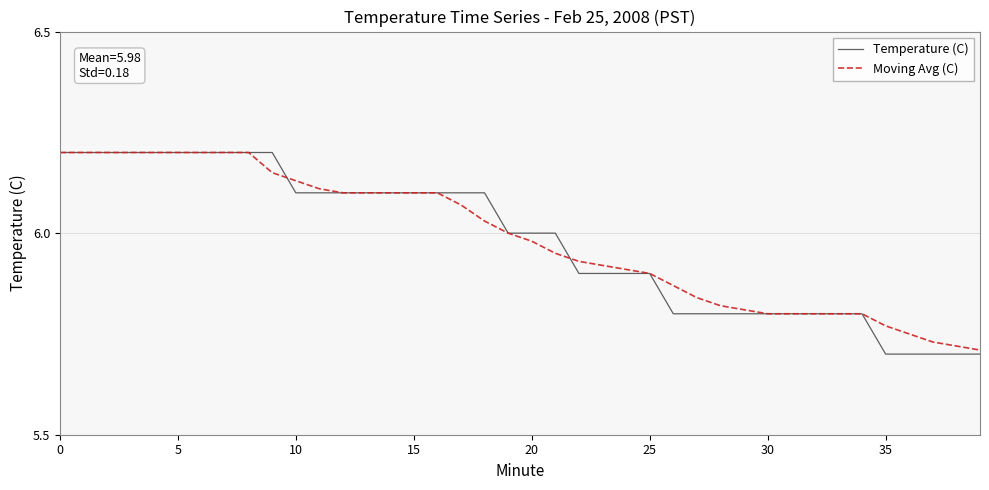

Which series has the largest range (max minus min)?

Temperature (C)